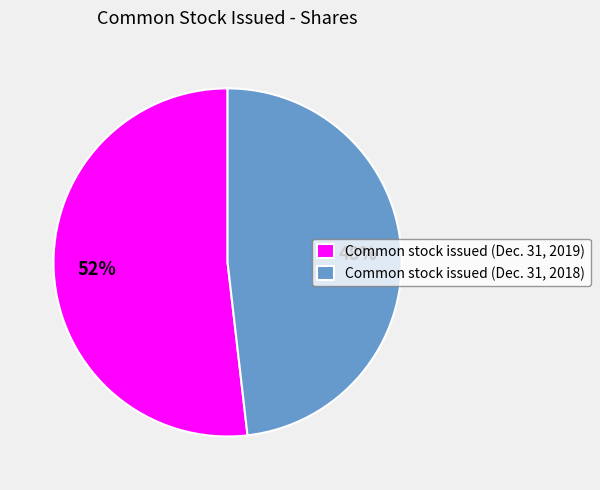

Does Common stock issued (Dec. 31, 2018) account for over 50% of the chart?

No